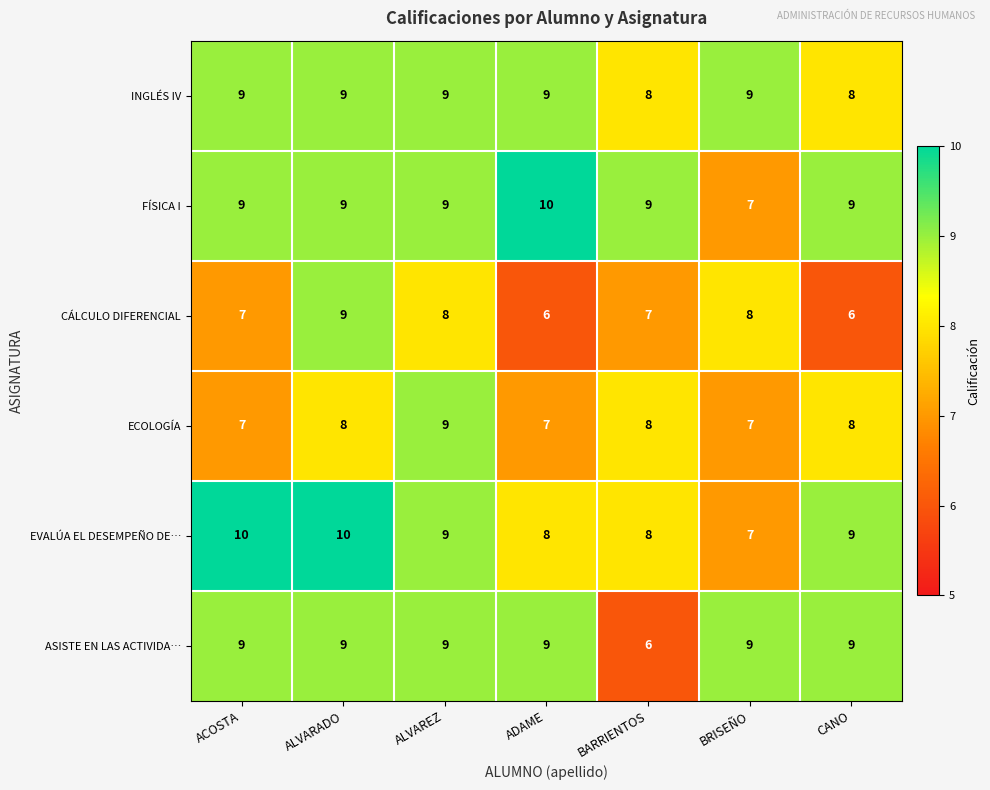

At which label does CÁLCULO DIFERENCIAL reach its peak?

ALVARADO